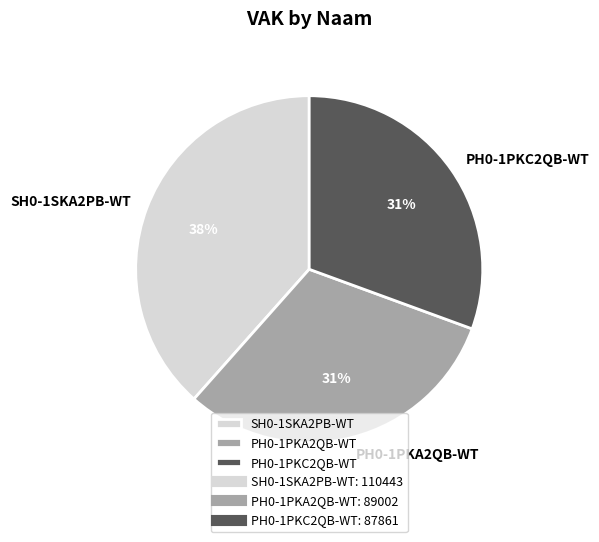

True or false: PH0-1PKC2QB-WT accounts for 31% of the total.

True